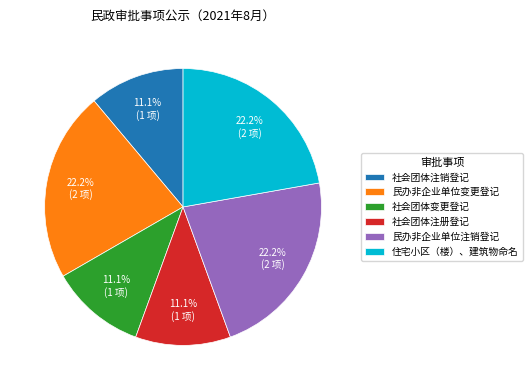

Do 民办非企业单位注销登记 and 社会团体变更登记 together represent more than half of the pie?

No